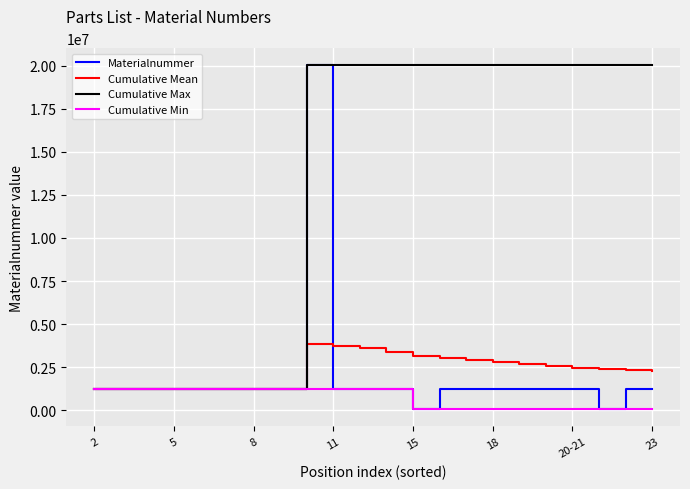

What is the maximum value shown in the chart?

20002952.0